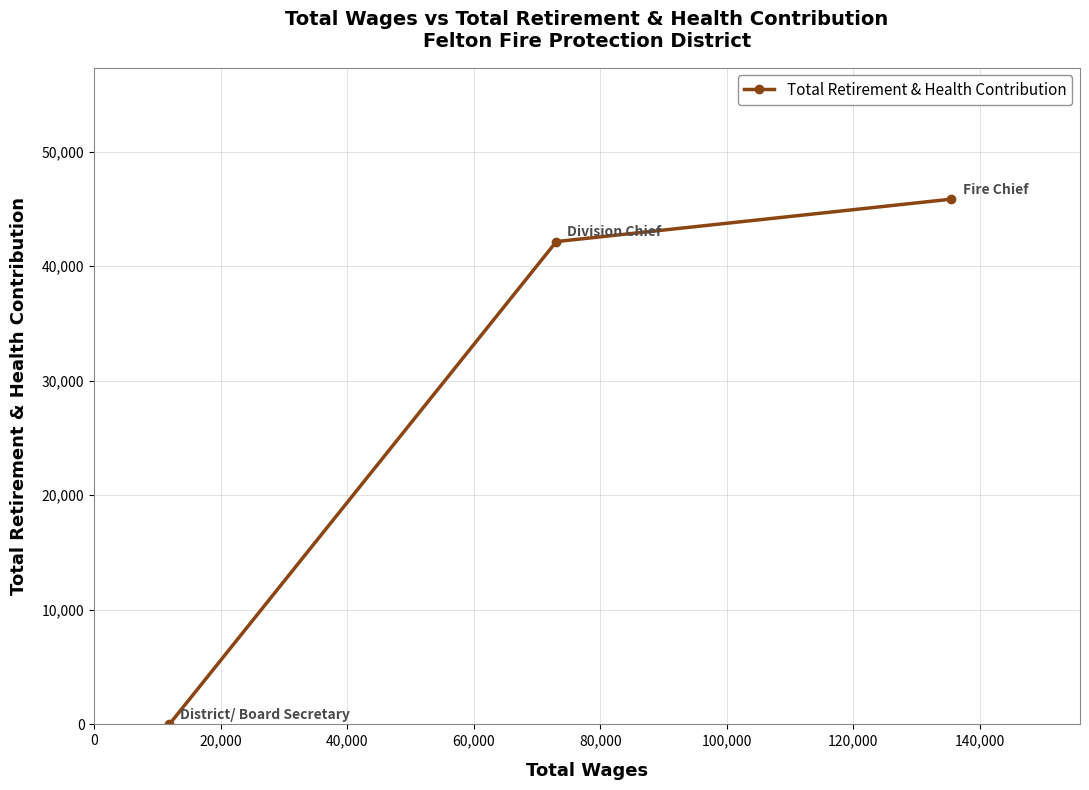

What is the difference between the maximum and minimum values?

45846